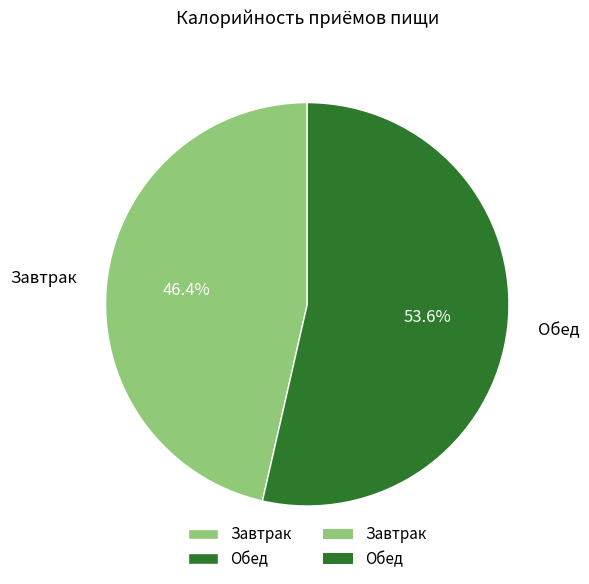

To the nearest percent, what percentage of the pie is Завтрак?

46%